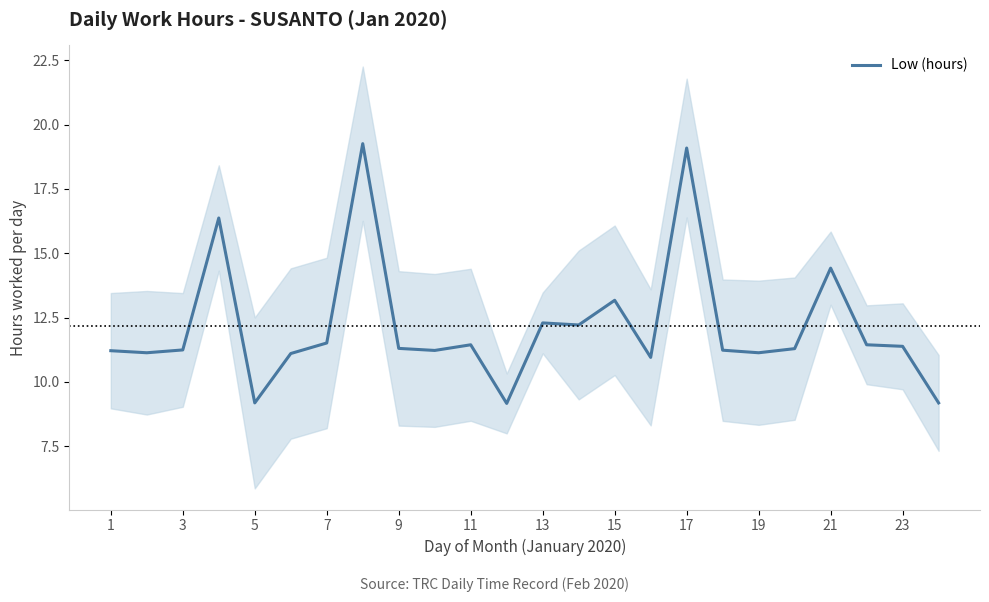

Is it true that Low (hours) equals 4.4 at 19?

False